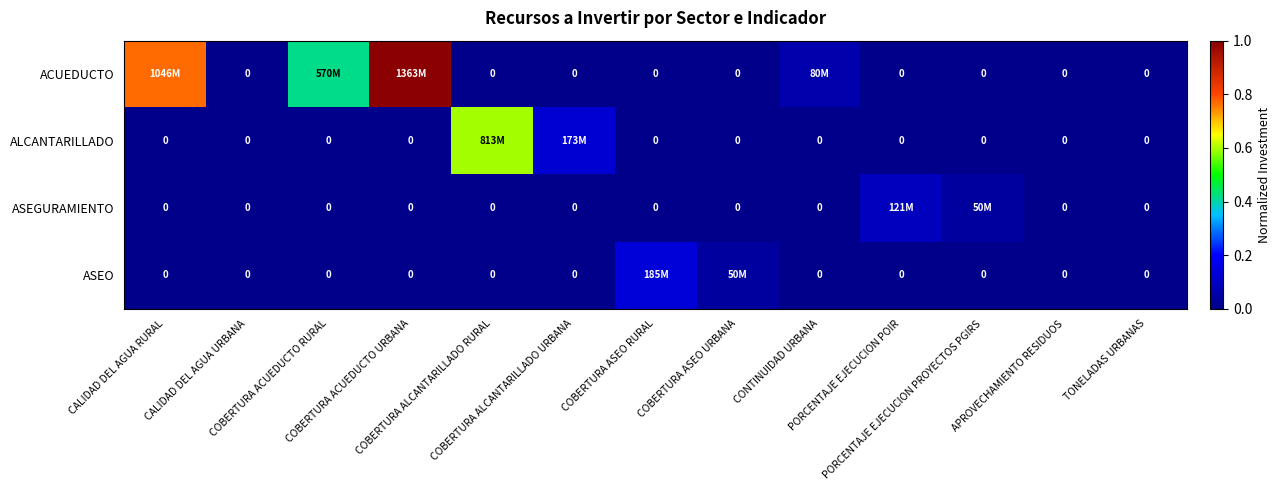

At CALIDAD DEL AGUA RURAL, list the series in order from largest to smallest.

ACUEDUCTO, ALCANTARILLADO, ASEGURAMIENTO, ASEO